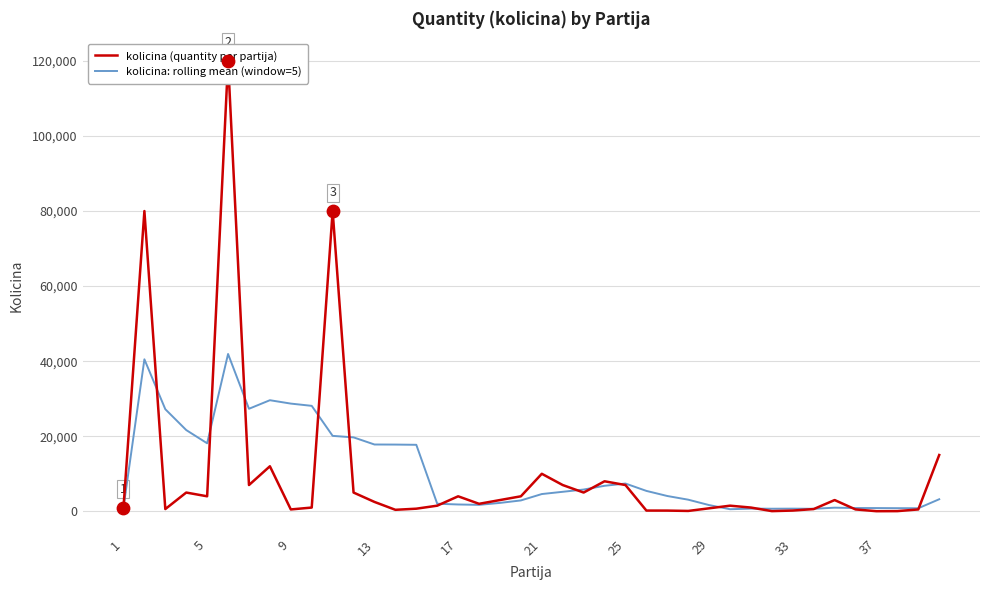

Which series has the largest Y range (max minus min)?

kolicina (quantity per partija)